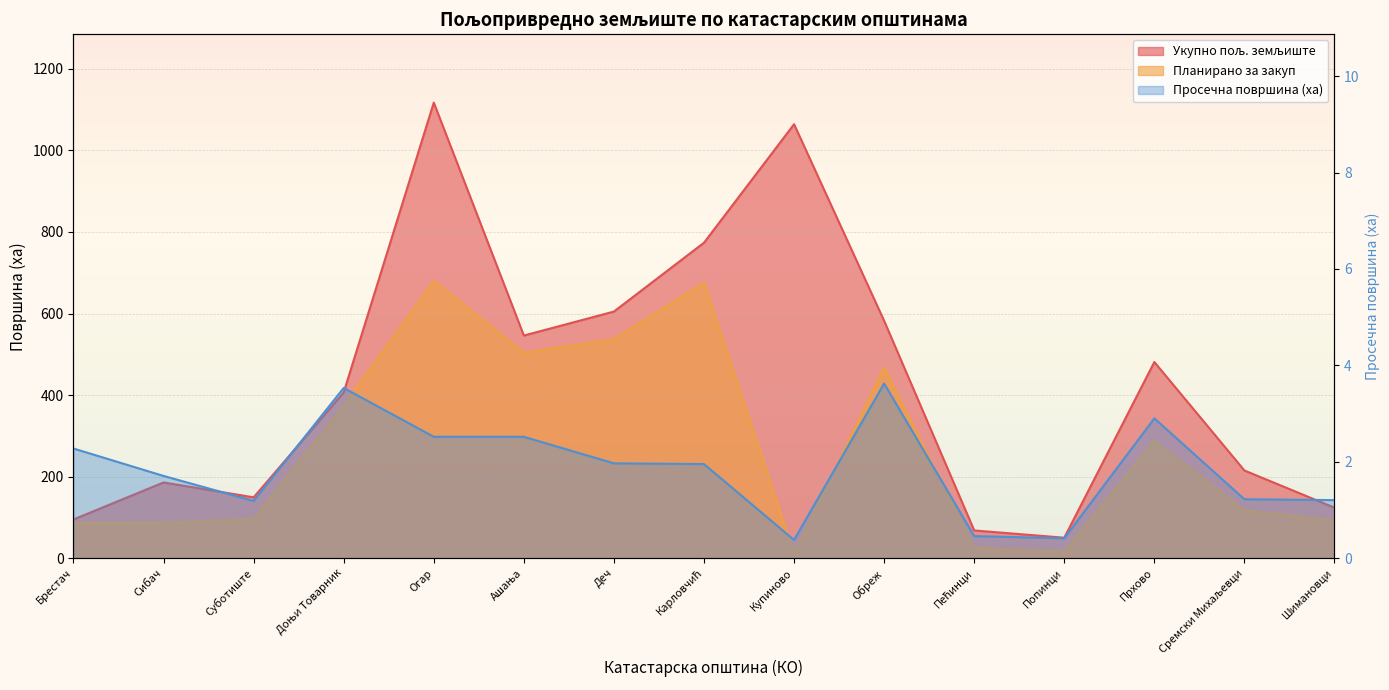

The Укупно пољ. земљиште series shows 1405.0 at Купиново. True or false?

False